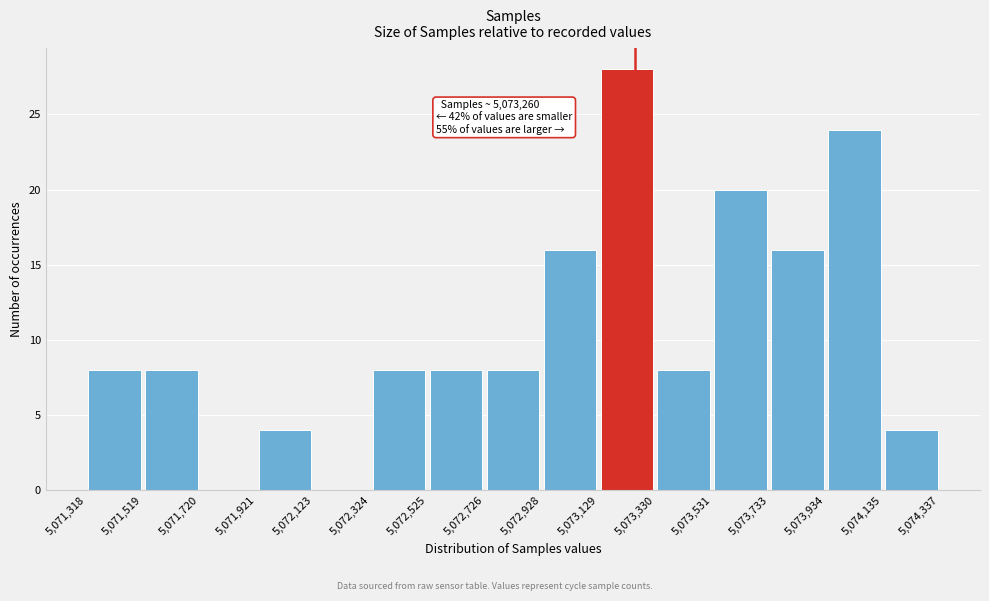

Which range on the x-axis has the tallest bar?

5,073,129 to 5,073,330